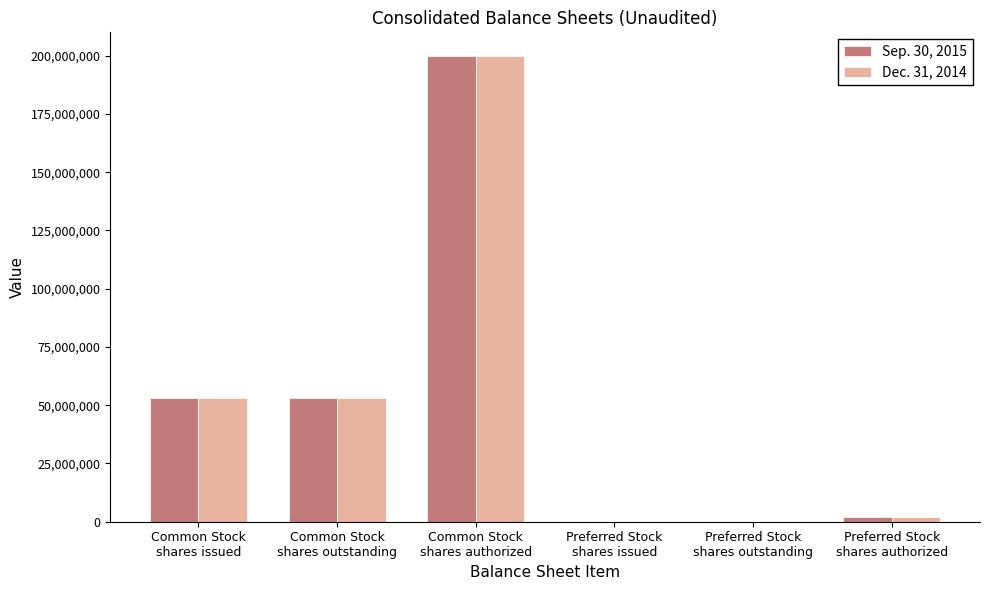

What are all the series names shown in the legend?

Sep. 30, 2015, Dec. 31, 2014